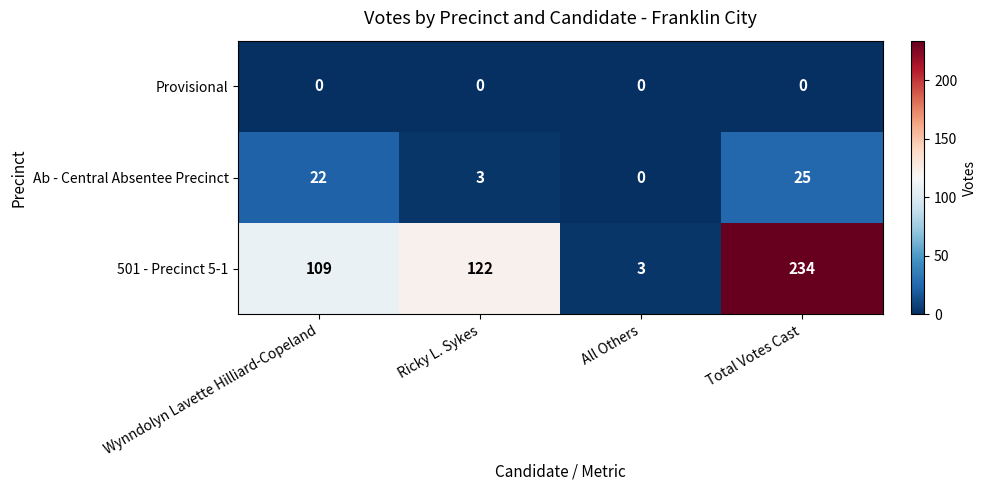

What is the difference between the highest and lowest values at All Others?

3